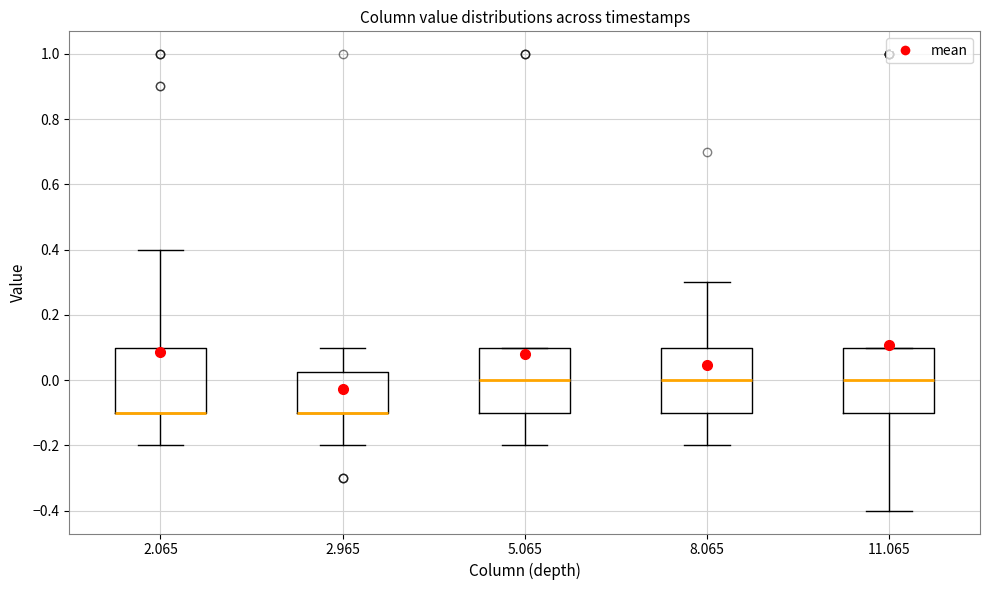

Where does the upper whisker of the box at x = 8.065 end on the y-axis? The values are not printed on the chart, so give them approximately, as read against the axis.

0.30